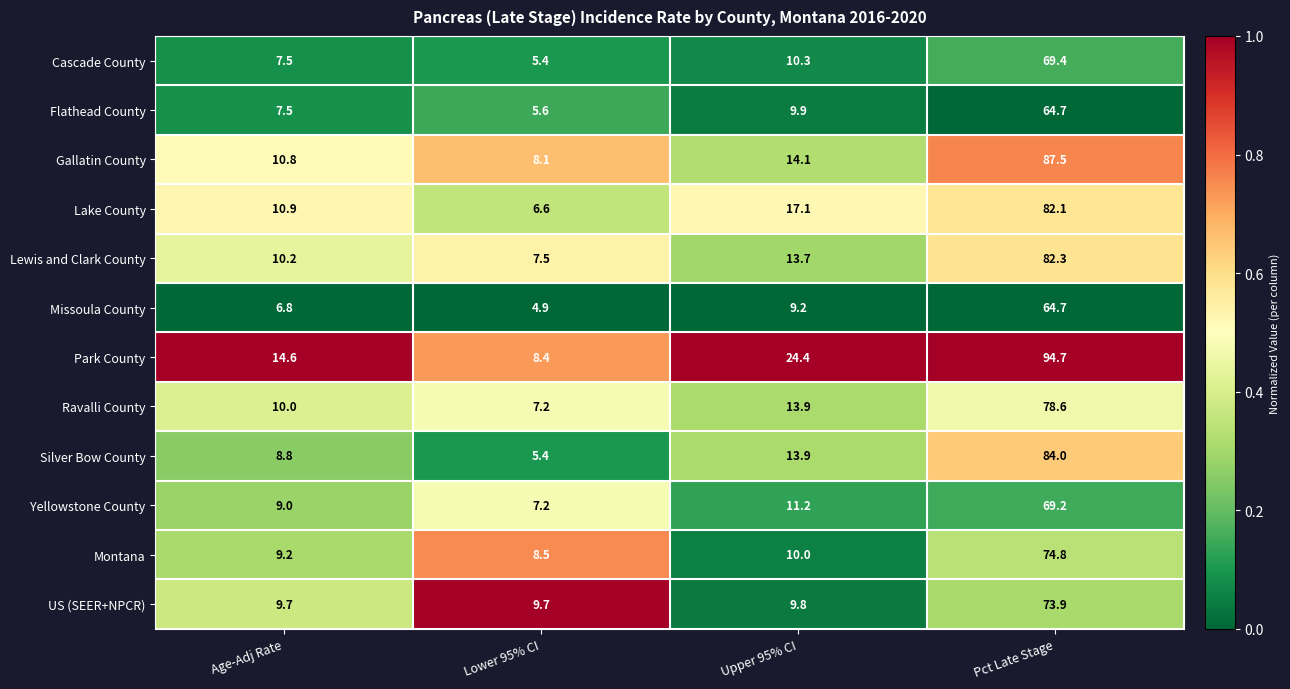

What is the lowest value of the Lewis and Clark County series?

7.5